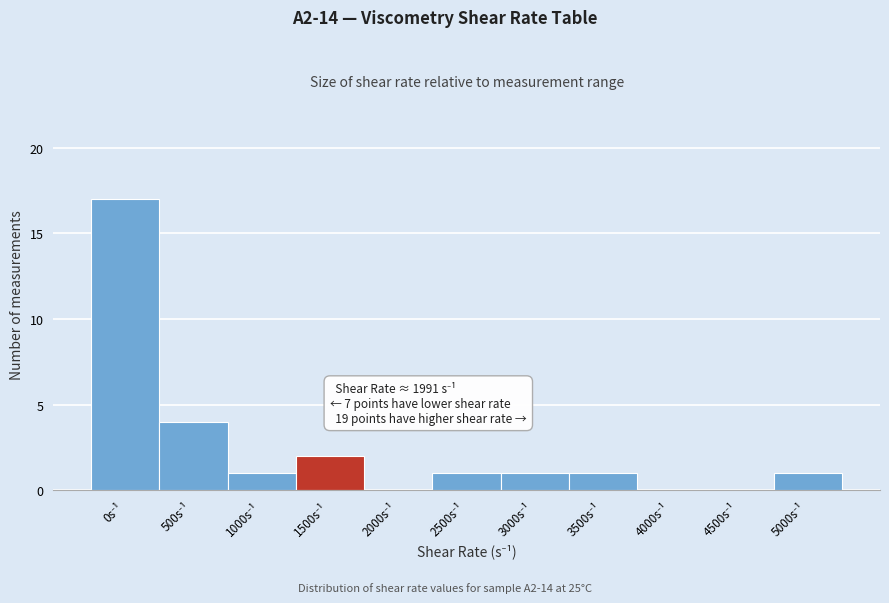

What is the maximum value shown in the chart?

17